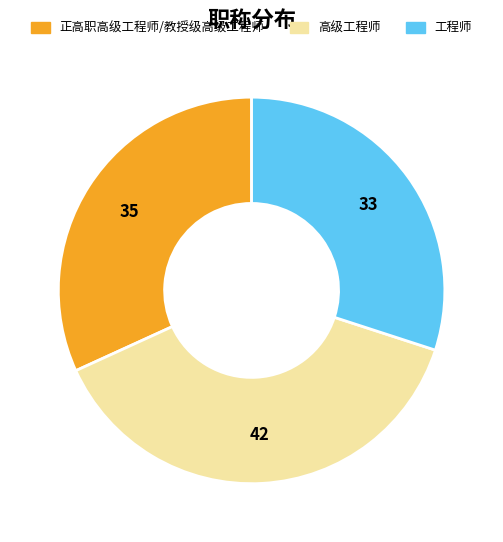

Is it true that 工程师 is 30% of the pie?

True